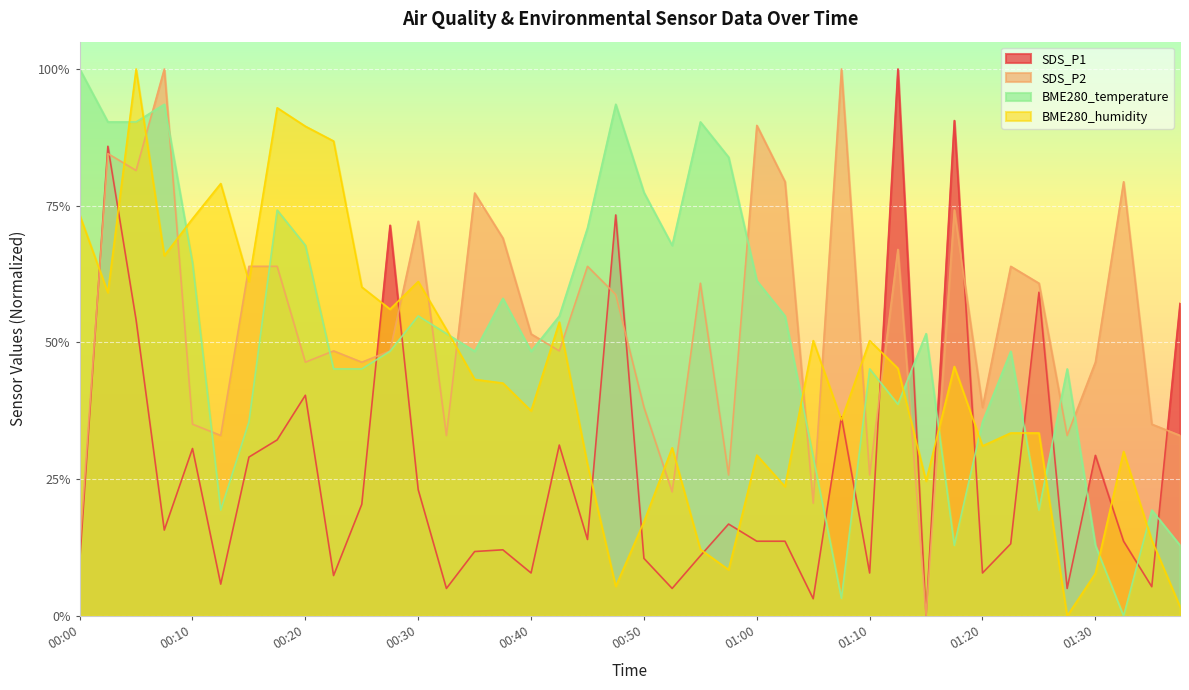

At 00:20, list the series in order from smallest to largest.

SDS_P1, SDS_P2, BME280_temperature, BME280_humidity